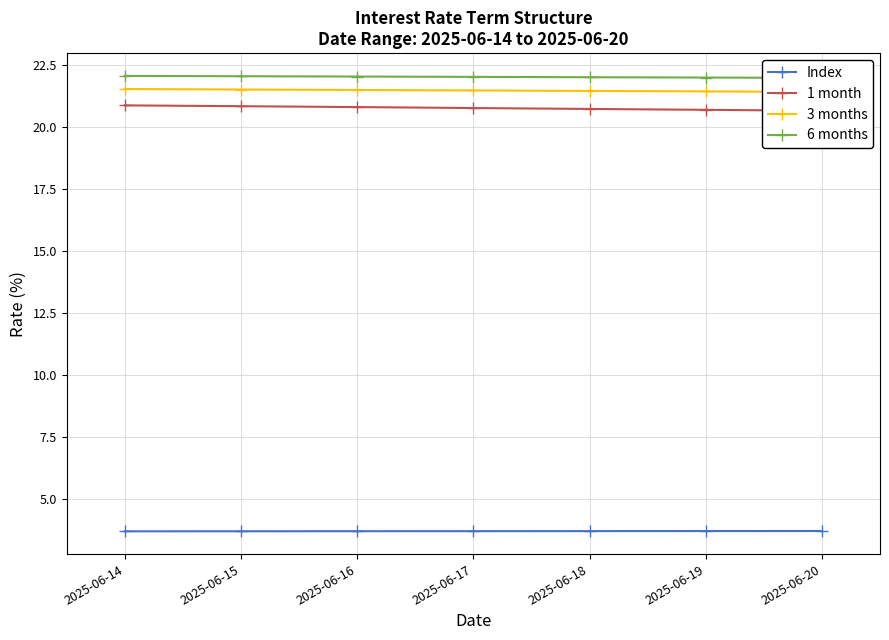

At which category is the sum across all series the highest?

2025-06-14